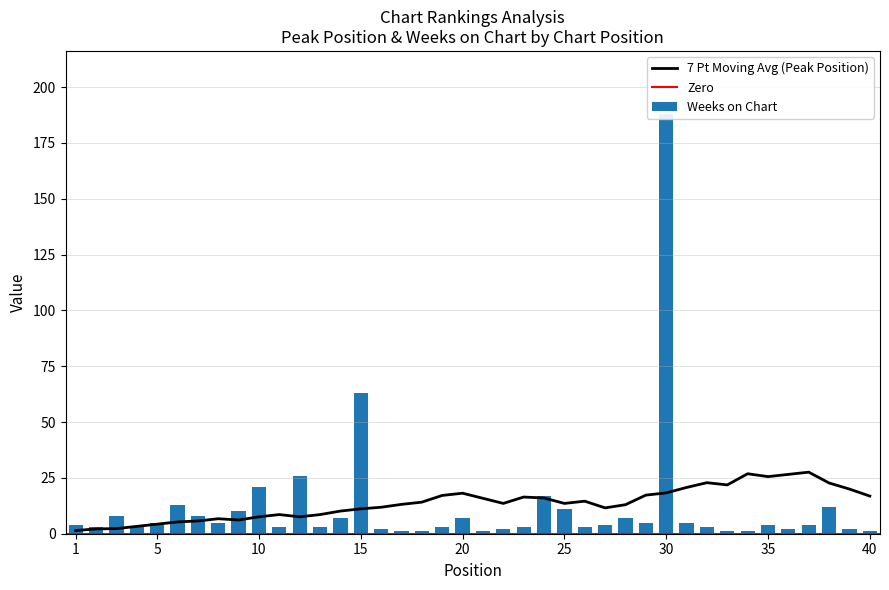

Which label corresponds to the smallest value in the chart?

17